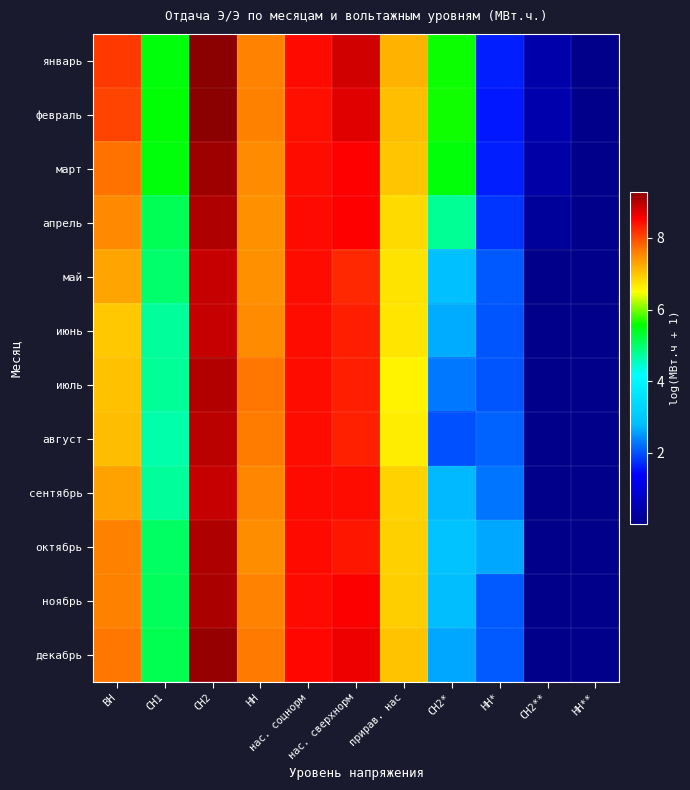

Reading right to left, what are all the values shown in this chart?

январь: НН**=0.0	СН2**=0.4	НН*=1.6	СН2*=5.6	прирав. нас=7.2	нас. сверхнорм=8.8	нас. соцнорм=8.5	НН=7.6	СН2=9.3	СН1=5.5	ВН=8.1
февраль: НН**=0.0	СН2**=0.4	НН*=1.6	СН2*=5.6	прирав. нас=7.1	нас. сверхнорм=8.7	нас. соцнорм=8.4	НН=7.6	СН2=9.3	СН1=5.5	ВН=8.0
март: НН**=0.0	СН2**=0.4	НН*=1.6	СН2*=5.5	прирав. нас=7.0	нас. сверхнорм=8.5	нас. соцнорм=8.4	НН=7.5	СН2=9.2	СН1=5.5	ВН=7.7
апрель: НН**=0.0	СН2**=0.2	НН*=1.8	СН2*=4.8	прирав. нас=6.8	нас. сверхнорм=8.5	нас. соцнорм=8.5	НН=7.4	СН2=9.0	СН1=5.1	ВН=7.5
май: НН**=0.0	СН2**=0.0	НН*=2.0	СН2*=2.8	прирав. нас=6.7	нас. сверхнорм=8.2	нас. соцнорм=8.4	НН=7.4	СН2=8.9	СН1=5.0	ВН=7.3
июнь: НН**=0.0	СН2**=0.0	НН*=2.0	СН2*=2.7	прирав. нас=6.7	нас. сверхнорм=8.3	нас. соцнорм=8.4	НН=7.5	СН2=8.9	СН1=4.7	ВН=7.0
июль: НН**=0.0	СН2**=0.0	НН*=2.0	СН2*=2.3	прирав. нас=6.6	нас. сверхнорм=8.3	нас. соцнорм=8.4	НН=7.7	СН2=9.0	СН1=4.7	ВН=7.0
август: НН**=0.0	СН2**=0.0	НН*=2.1	СН2*=2.0	прирав. нас=6.7	нас. сверхнорм=8.3	нас. соцнорм=8.5	НН=7.6	СН2=9.0	СН1=4.6	ВН=7.1
сентябрь: НН**=0.0	СН2**=0.0	НН*=2.3	СН2*=2.7	прирав. нас=6.9	нас. сверхнорм=8.5	нас. соцнорм=8.5	НН=7.5	СН2=8.9	СН1=4.7	ВН=7.3
октябрь: НН**=0.0	СН2**=0.0	НН*=2.6	СН2*=2.9	прирав. нас=6.9	нас. сверхнорм=8.4	нас. соцнорм=8.5	НН=7.5	СН2=9.0	СН1=5.0	ВН=7.6
ноябрь: НН**=0.0	СН2**=0.0	НН*=2.1	СН2*=2.8	прирав. нас=6.9	нас. сверхнорм=8.5	нас. соцнорм=8.5	НН=7.6	СН2=9.1	СН1=5.1	ВН=7.6
декабрь: НН**=0.0	СН2**=0.0	НН*=2.1	СН2*=2.6	прирав. нас=7.0	нас. сверхнорм=8.7	нас. соцнорм=8.5	НН=7.7	СН2=9.2	СН1=5.1	ВН=7.7